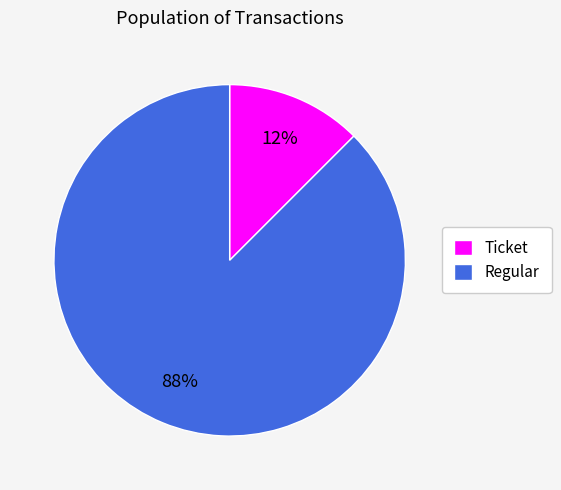

How many slices are in this pie chart?

2